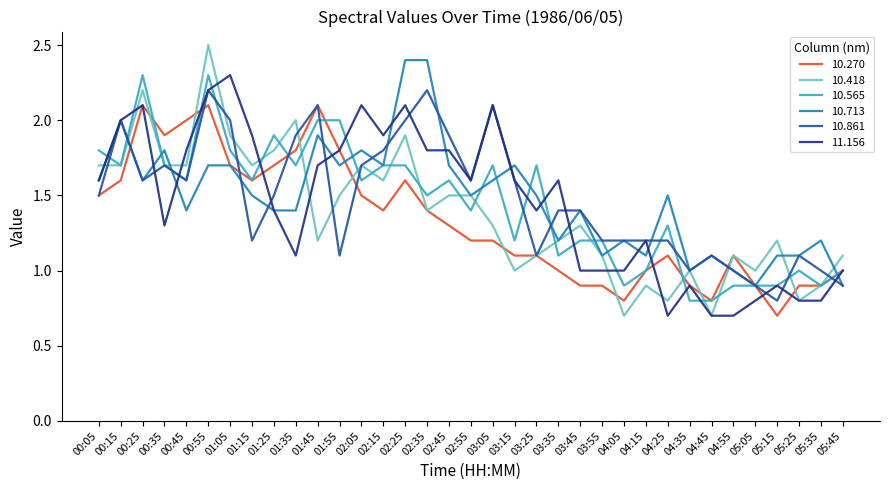

Is this an area chart (filled region under the line)?

No